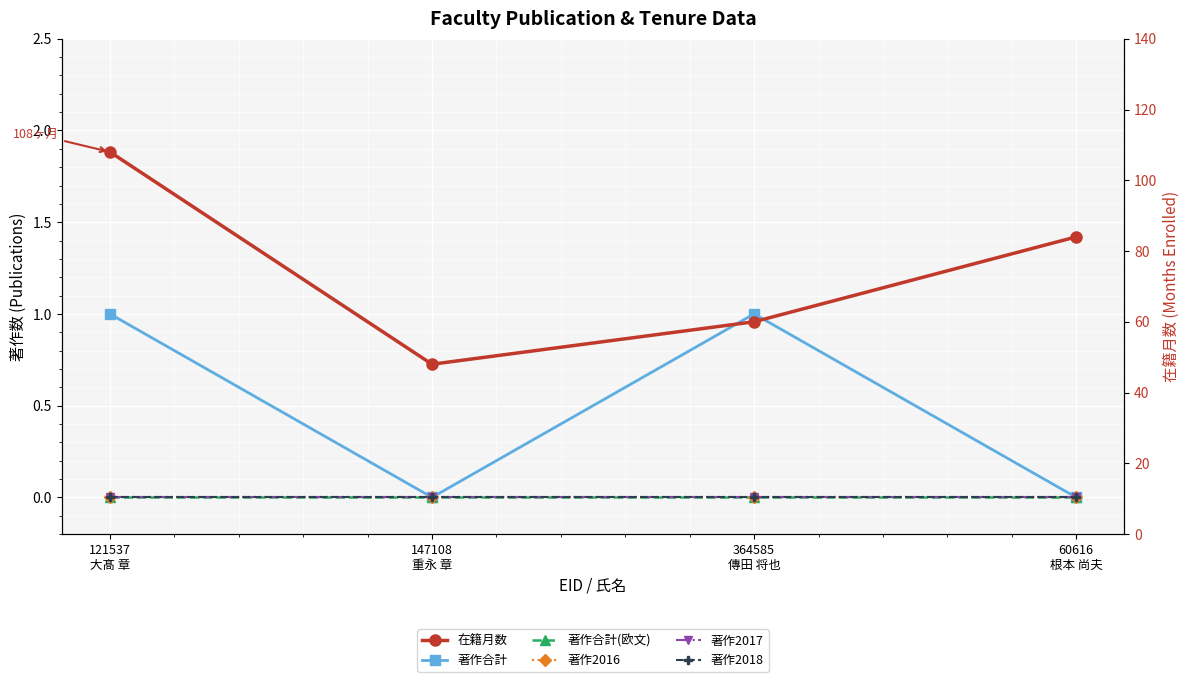

True or false: 在籍月数 and 著作2016 intersect in this chart.

False